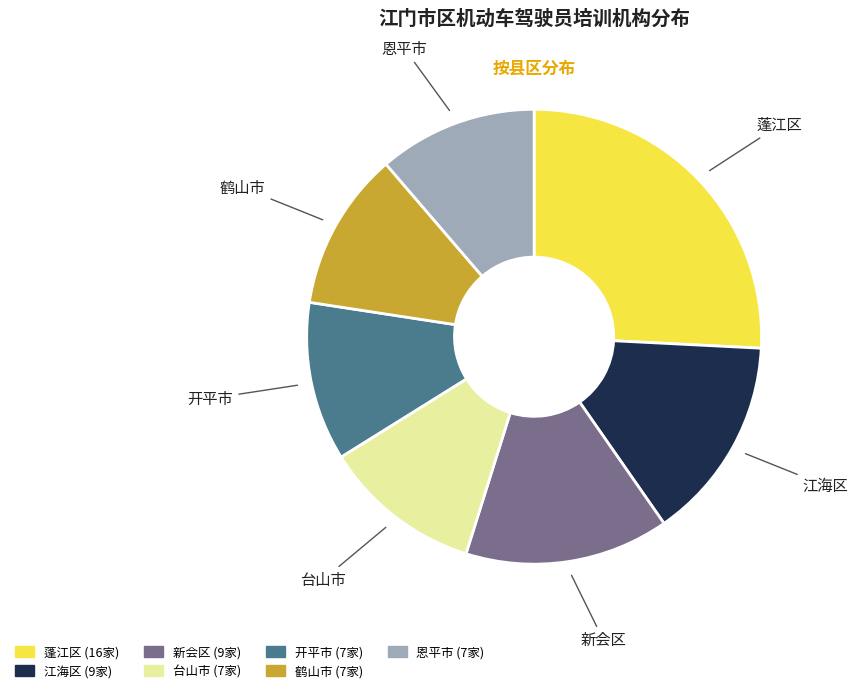

True or false: 开平市 accounts for 11% of the total.

True